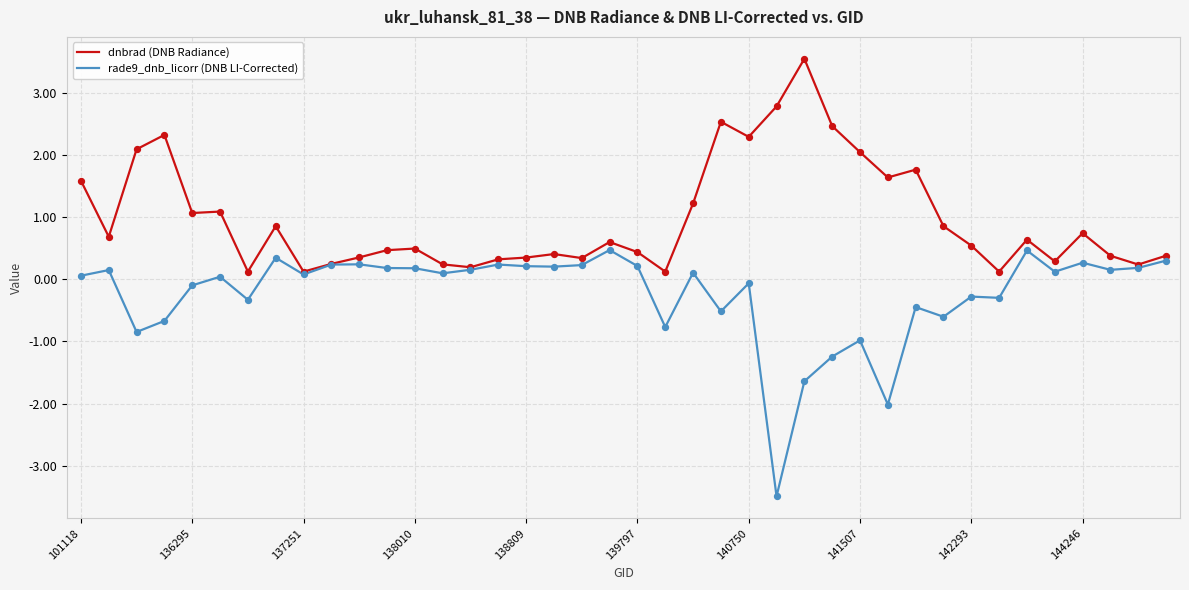

What is the greatest value displayed?

3.6